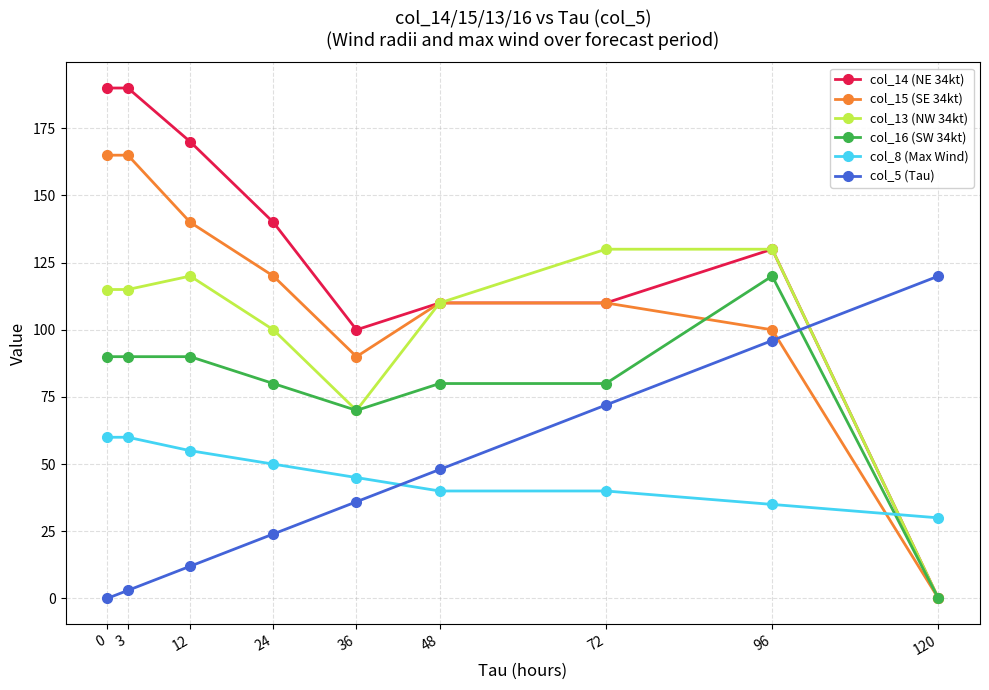

What are all the series names shown in the legend?

col_14 (NE 34kt), col_15 (SE 34kt), col_13 (NW 34kt), col_16 (SW 34kt), col_8 (Max Wind), col_5 (Tau)